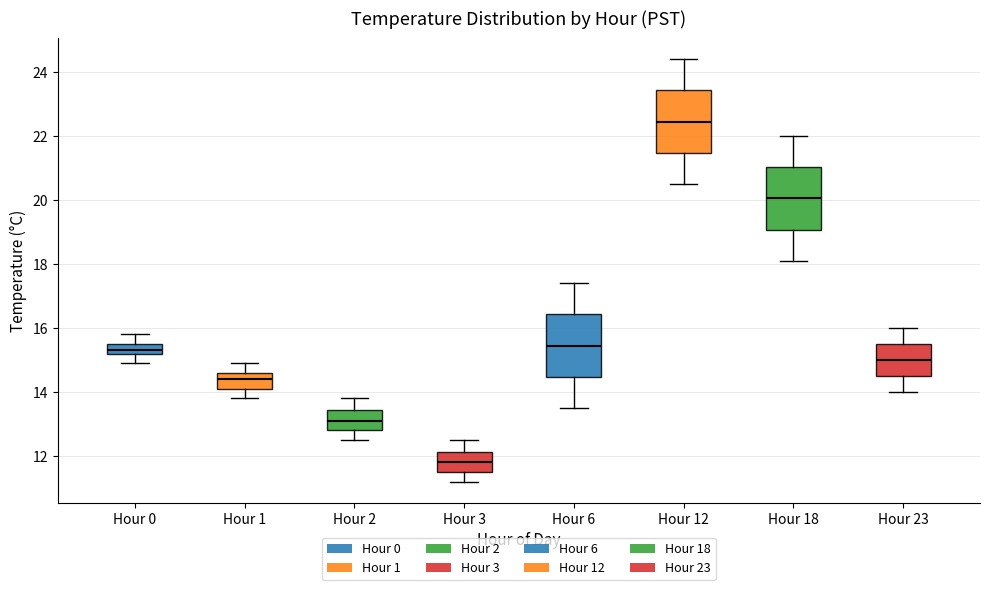

Which box's median line is the highest?

Hour 12